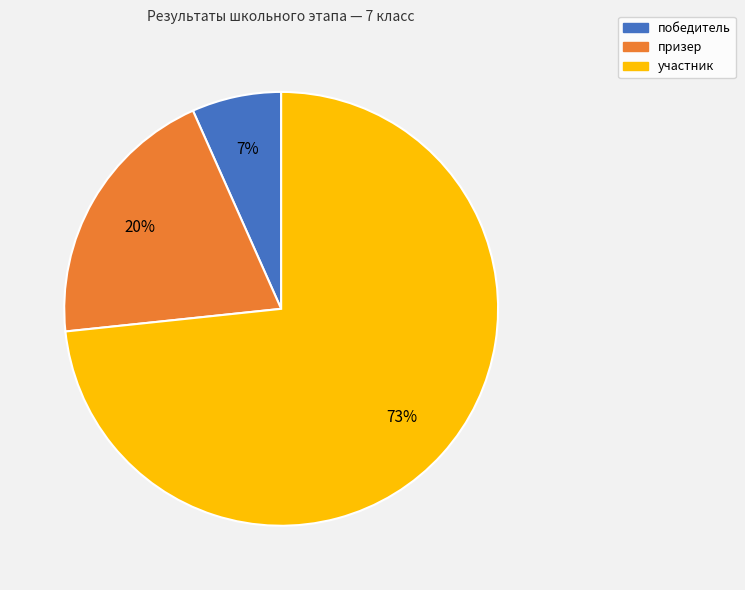

To the nearest percent, what is the difference between the призер and участник slice percentages?

53%